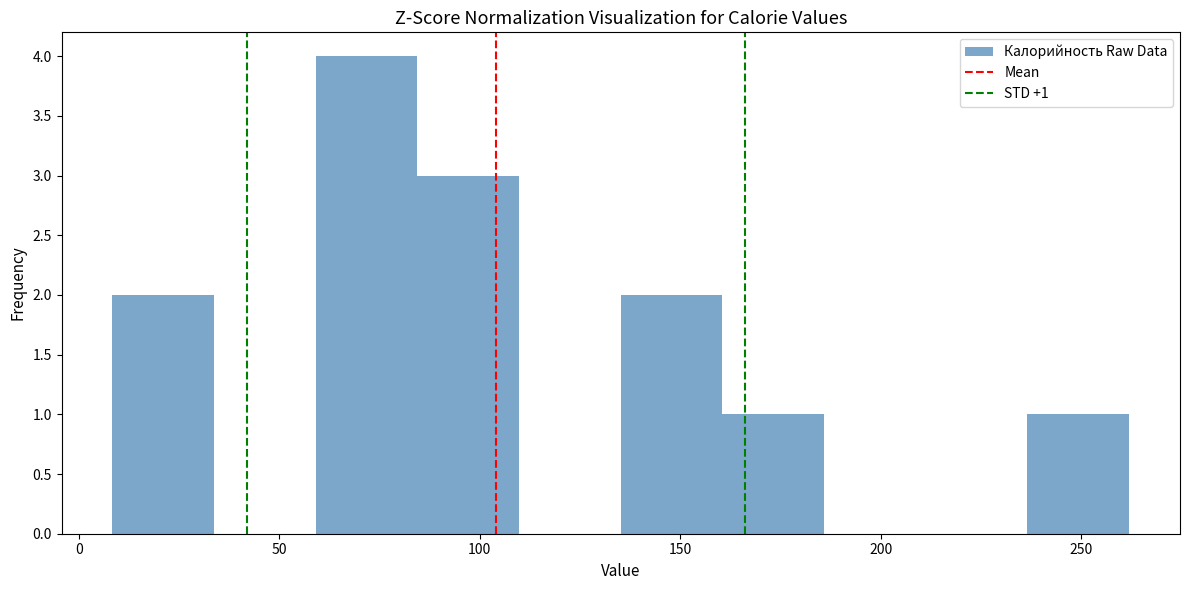

Which range on the x-axis has the tallest bar?

60 to 85